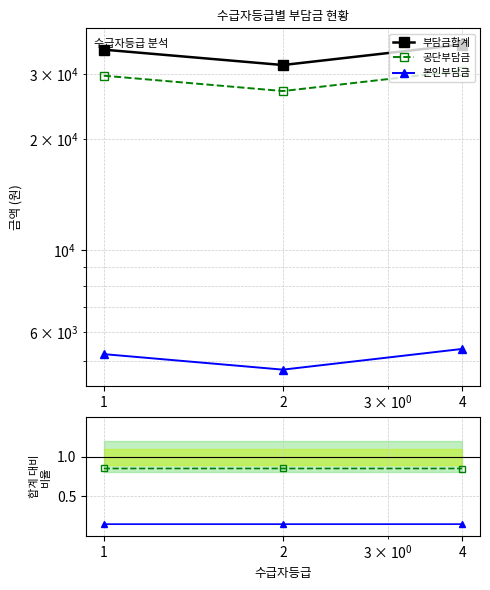

At which label does 공단/합계 reach its minimum?

4